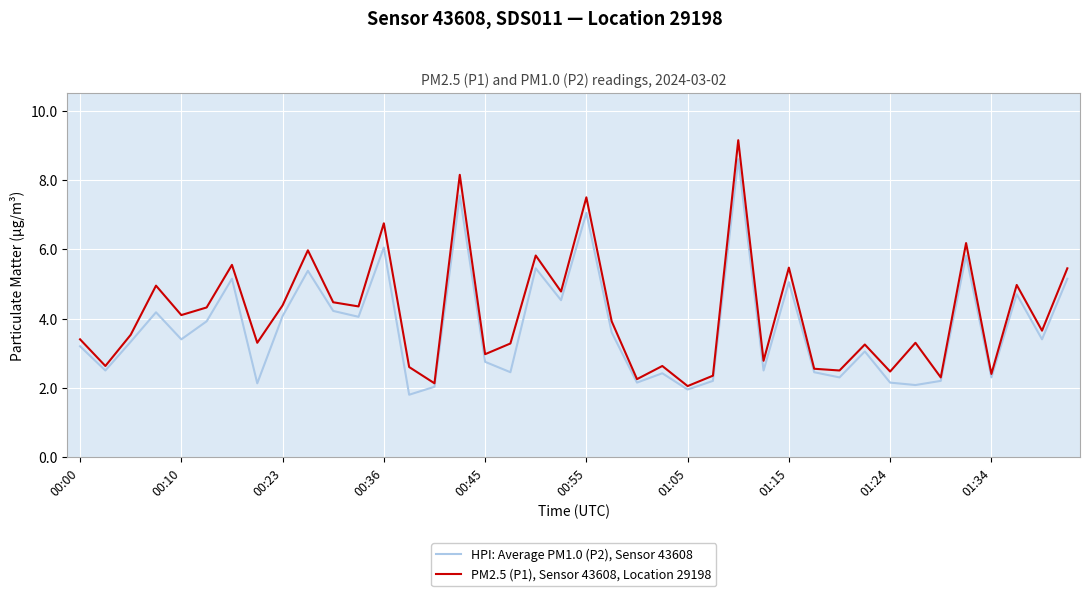

What is the minimum value shown in the chart?

1.8